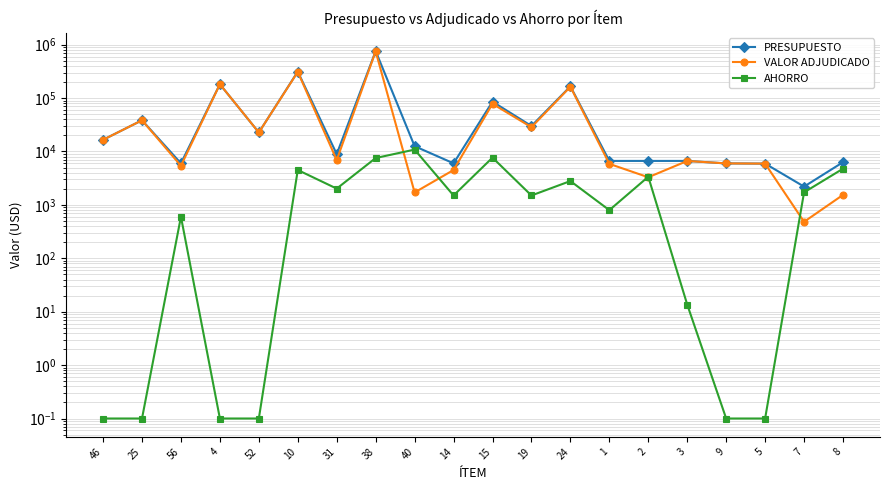

Reading left to right, what are all the values shown in this chart?

PRESUPUESTO: 16551.4	38400.0	6000.0	181626.8	22703.4	313800.0	8928.0	758010.1	12558.0	6000.0	85714.0	30000.0	165850.0	6659.0	6658.8	6659.0	5980.0	5927.6	2200.0	6300.0
VALOR ADJUDICADO: 16551.4	38400.0	5400.0	181626.8	22703.4	309300.0	6911.1	750465.9	1709.6	4500.0	78034.7	28500.0	163055.0	5861.9	3292.7	6645.4	5980.0	5927.6	482.2	1539.0
AHORRO: 0.1	0.1	600.0	0.1	0.1	4500.0	2016.9	7544.2	10848.4	1500.0	7679.3	1500.0	2795.0	797.1	3366.1	13.6	0.1	0.1	1717.8	4761.0